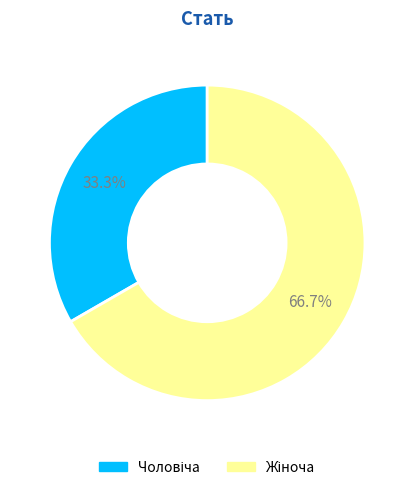

Does any single category account for the majority?

Yes